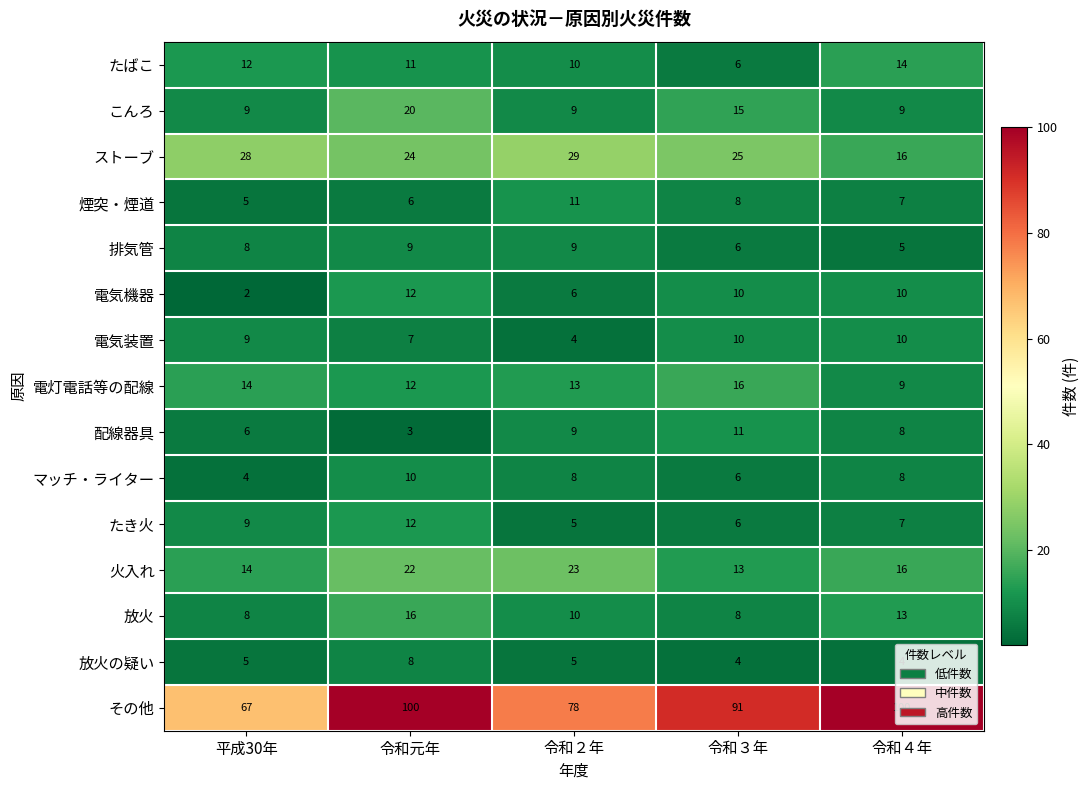

True or false: マッチ・ライター has a value of 6 at 令和３年.

True